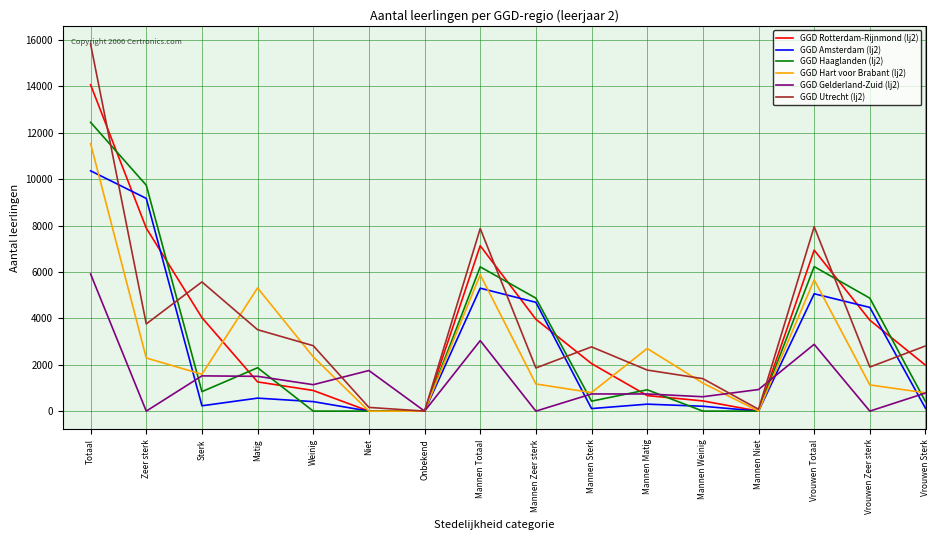

What position from the right is Sterk?

14